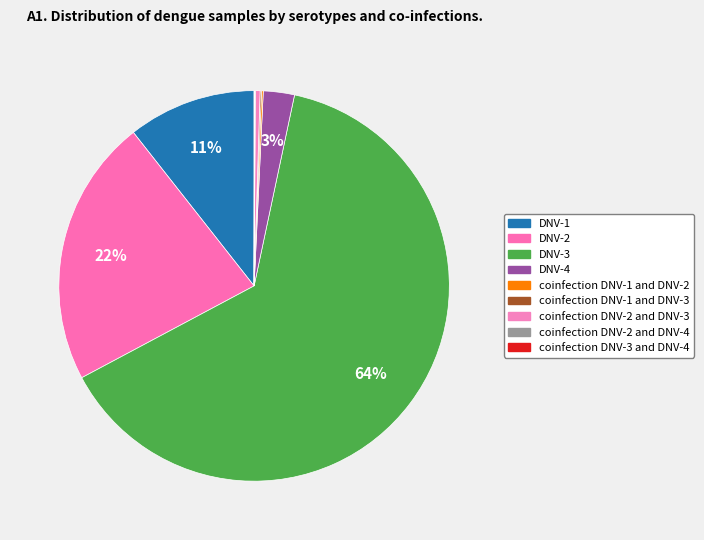

Is the sum of coinfection DNV-2 and DNV-3 and DNV-2 greater than half?

No